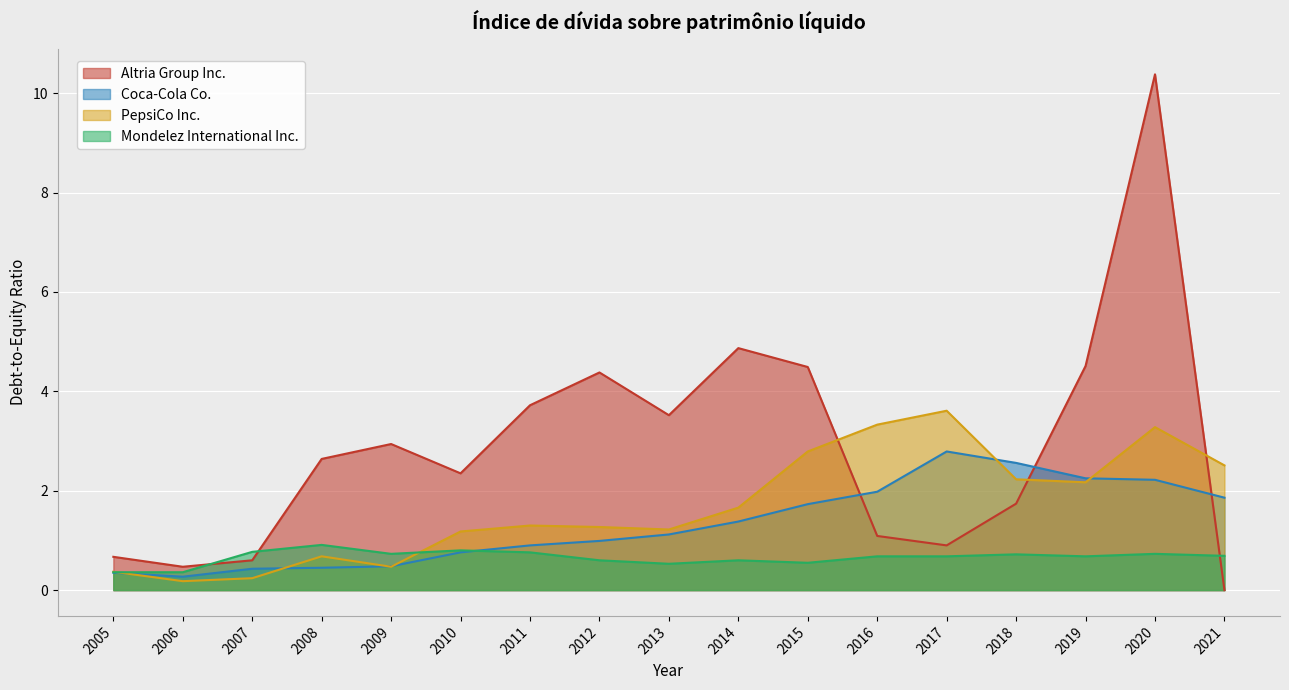

What is the maximum value for Mondelez International Inc.?

0.9